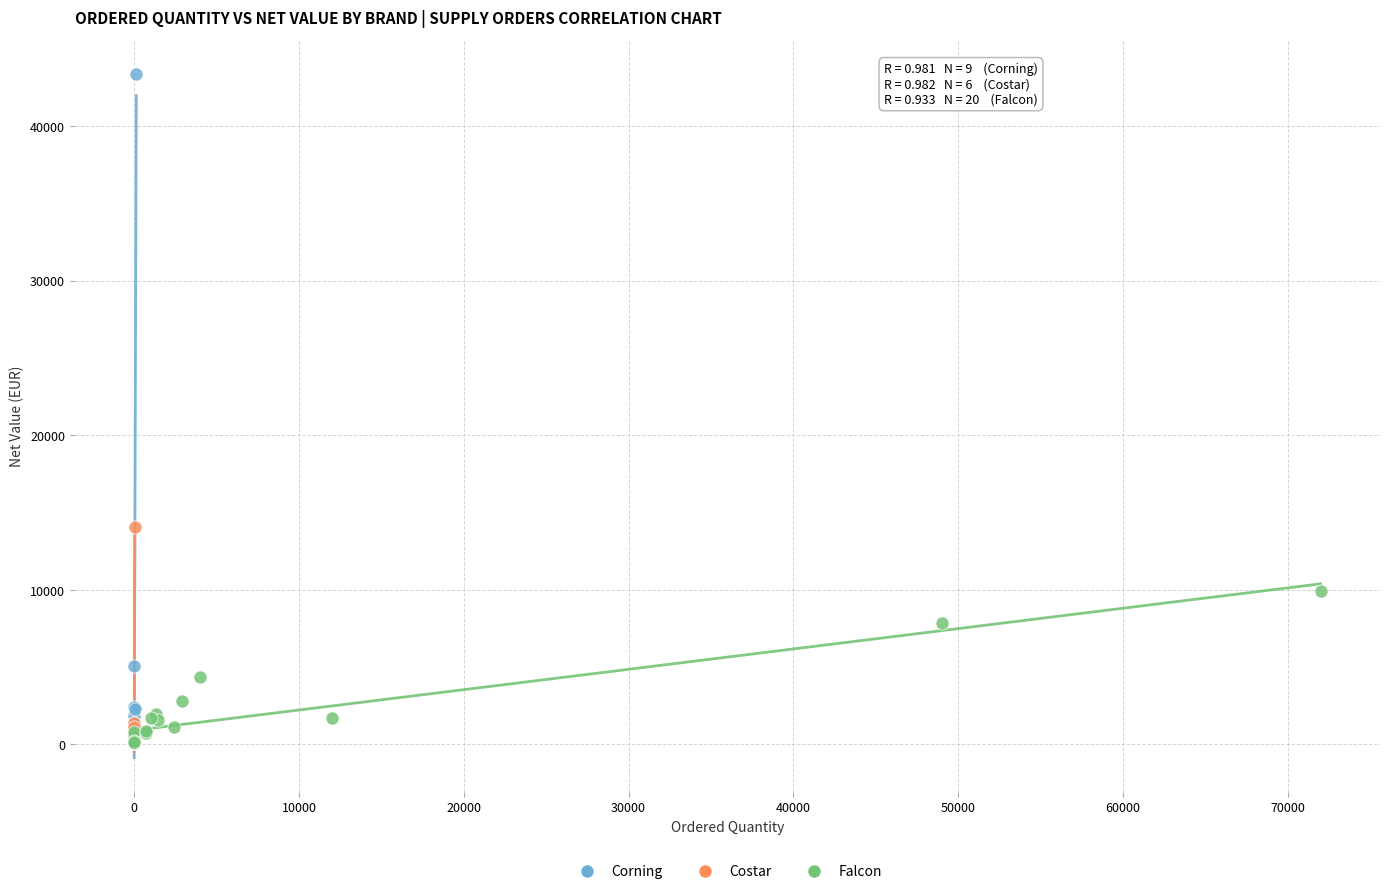

Which series reaches the maximum Y coordinate?

Corning